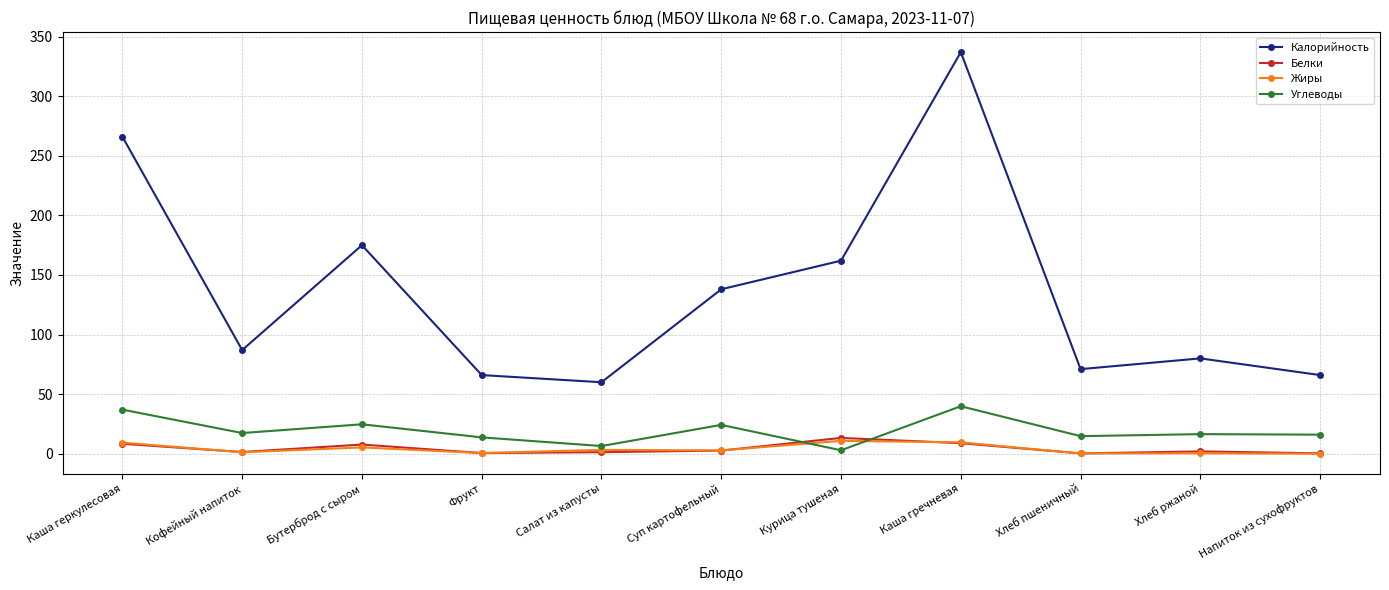

How many data points in Калорийность are less than 87?

5